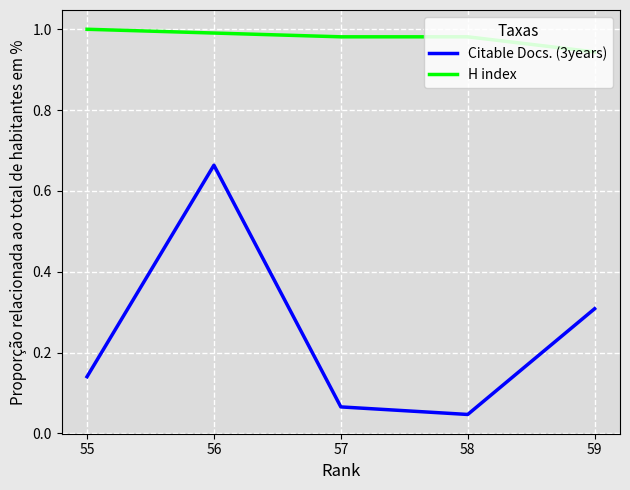

At 56, list the series in order from smallest to largest.

Citable Docs. (3years), H index